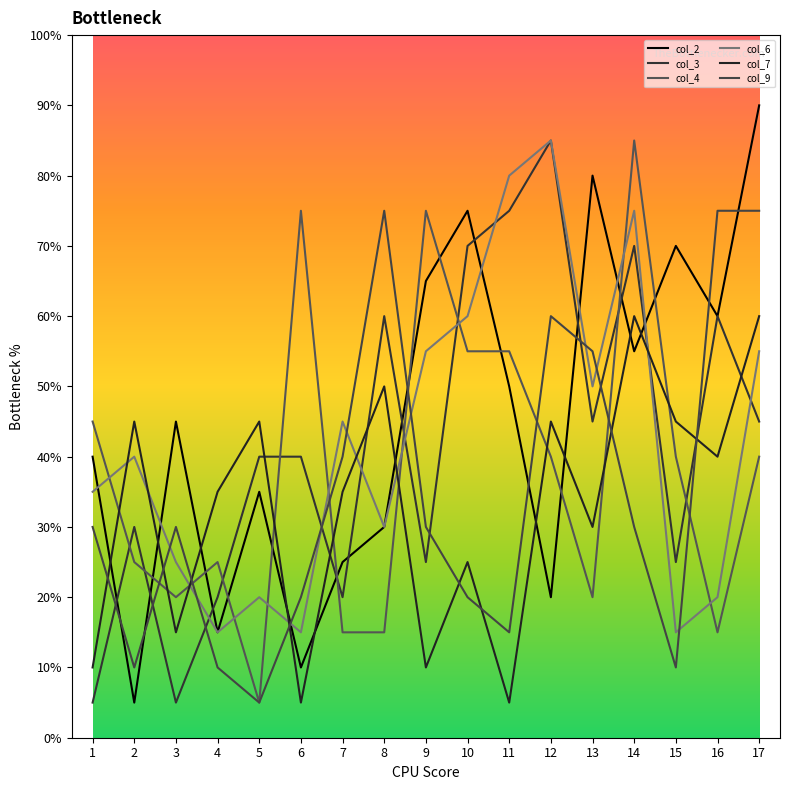

True or false: col_7 and col_2 cross at least once.

True